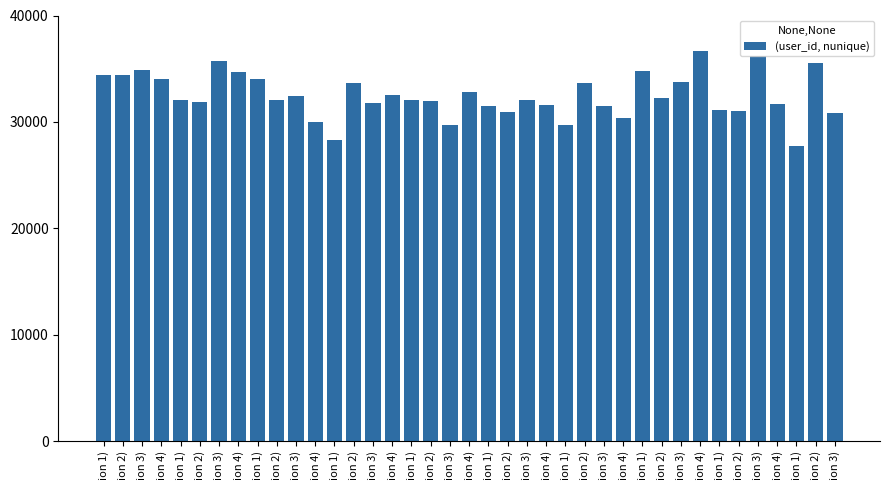

Reading left to right, extract all data points from this chart.

ion 1)=34400.0	ion 2)=34450.0	ion 3)=34850.0	ion 4)=34000.0	ion 1)=32100.0	ion 2)=31900.0	ion 3)=35750.0	ion 4)=34650.0	ion 1)=34000.0	ion 2)=32050.0	ion 3)=32400.0	ion 4)=30000.0	ion 1)=28300.0	ion 2)=33700.0	ion 3)=31800.0	ion 4)=32550.0	ion 1)=32050.0	ion 2)=31950.0	ion 3)=29700.0	ion 4)=32800.0	ion 1)=31500.0	ion 2)=30950.0	ion 3)=32100.0	ion 4)=31550.0	ion 1)=29700.0	ion 2)=33700.0	ion 3)=31500.0	ion 4)=30350.0	ion 1)=34800.0	ion 2)=32250.0	ion 3)=33750.0	ion 4)=36700.0	ion 1)=31100.0	ion 2)=31050.0	ion 3)=36150.0	ion 4)=31700.0	ion 1)=27750.0	ion 2)=35550.0	ion 3)=30850.0